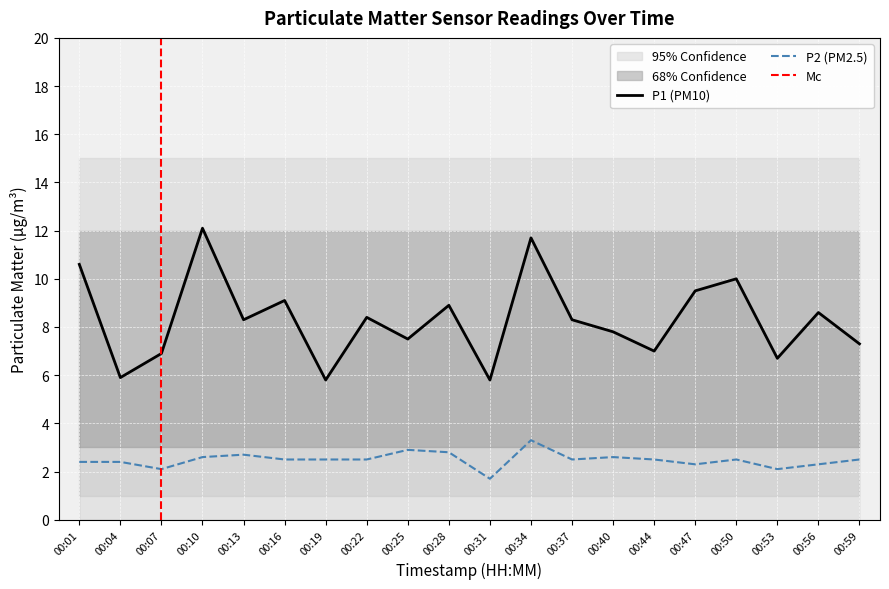

Which series has the widest spread of values?

P1